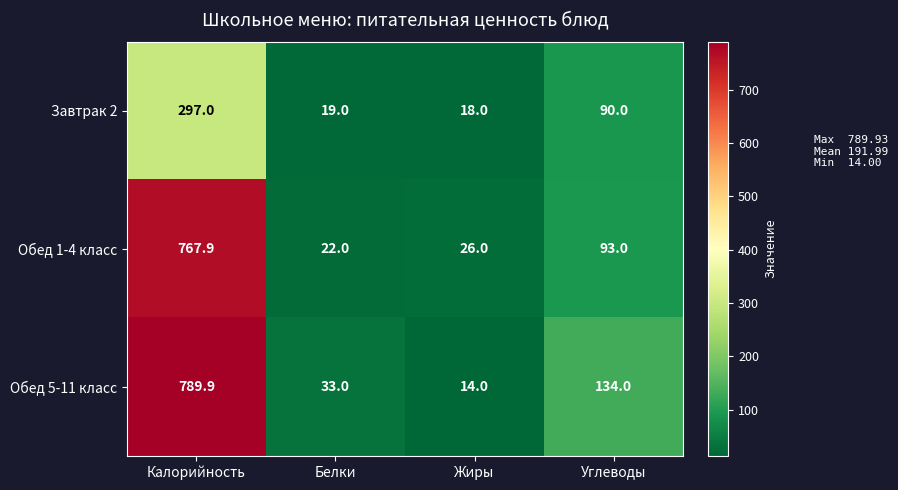

Reading left to right, list all the values displayed in this chart.

Завтрак 2: Калорийность=297.0	Белки=19.0	Жиры=18.0	Углеводы=90.0
Обед 1-4 класс: Калорийность=767.9	Белки=22.0	Жиры=26.0	Углеводы=93.0
Обед 5-11 класс: Калорийность=789.9	Белки=33.0	Жиры=14.0	Углеводы=134.0